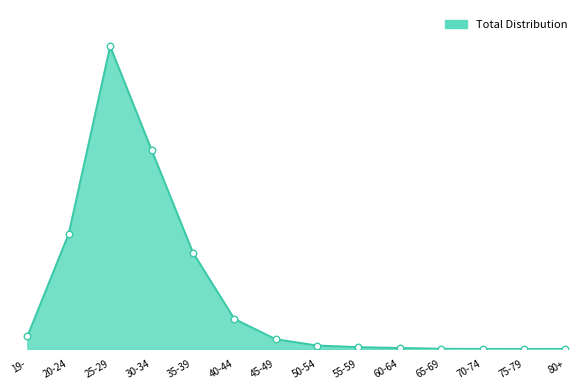

Is this an area chart (filled region under the line)?

Yes